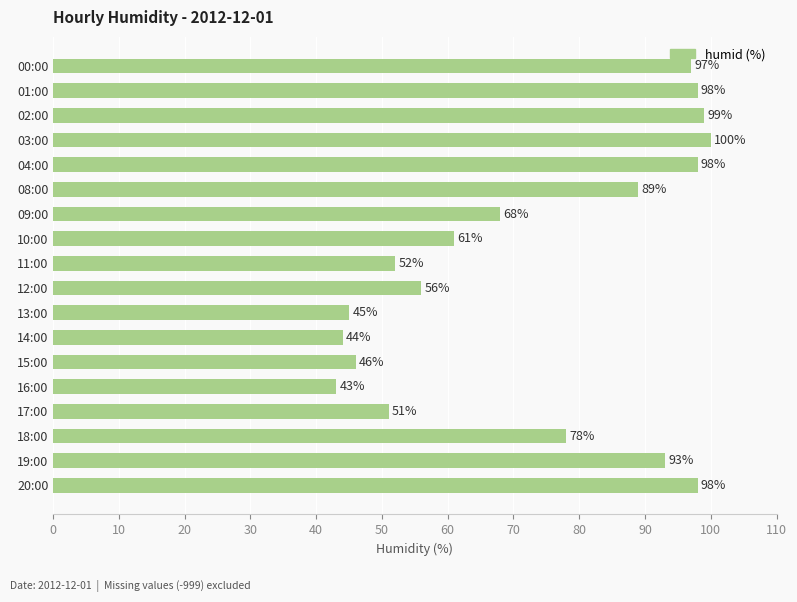

How many categories are shown in the chart?

18